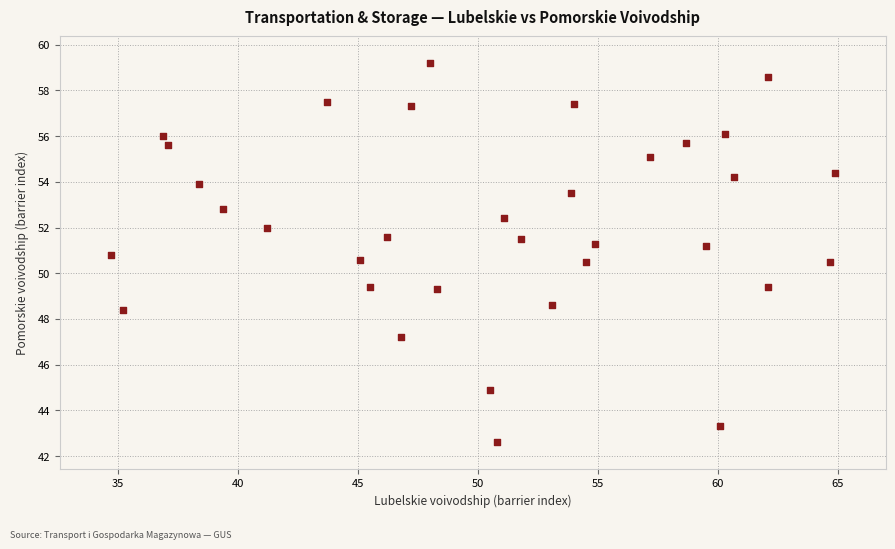

What is the range of X values (max minus min)?

30.2